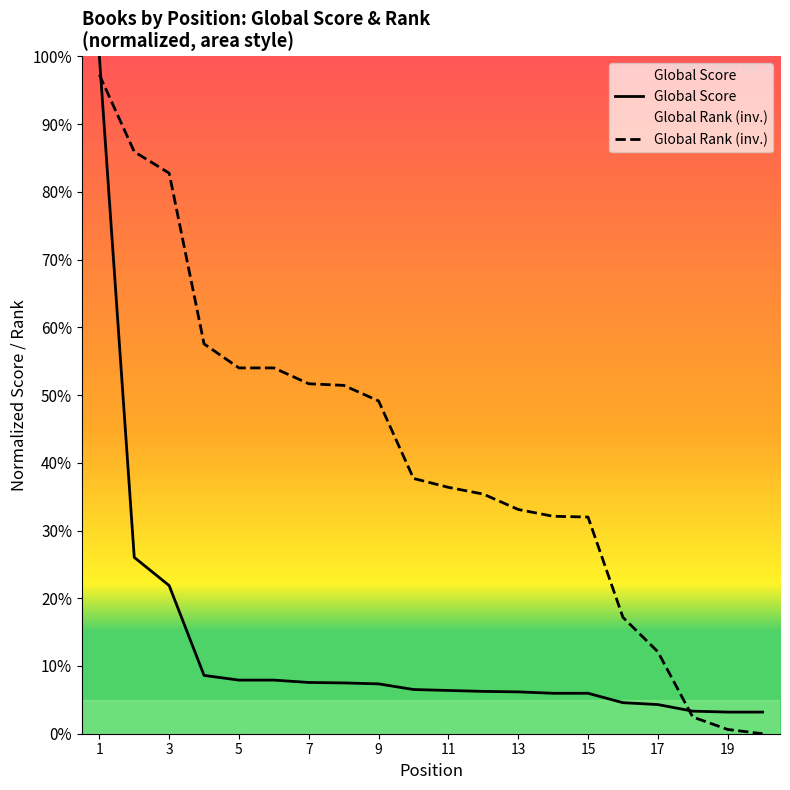

How many intersections are there between Global Score and Global Rank?

2